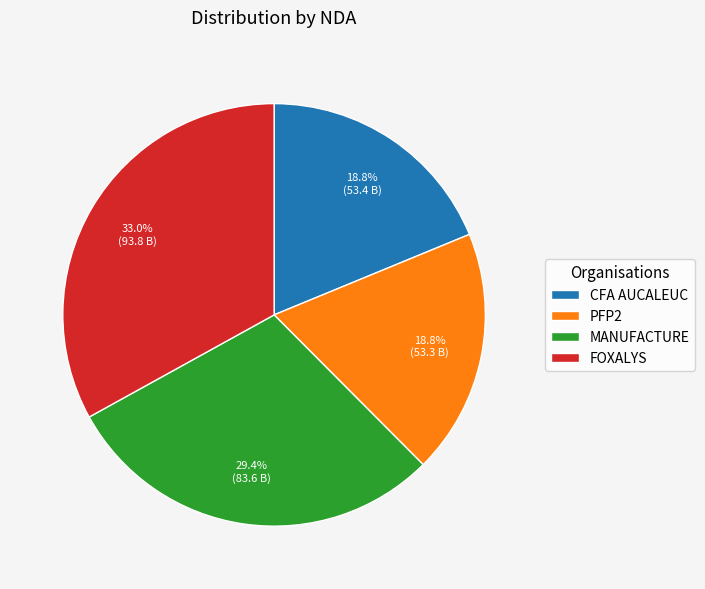

Which slice is the largest?

FOXALYS